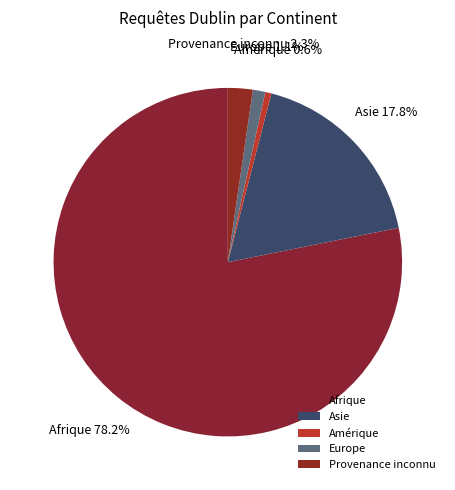

What portion of the pie excludes Asie?

82.2%